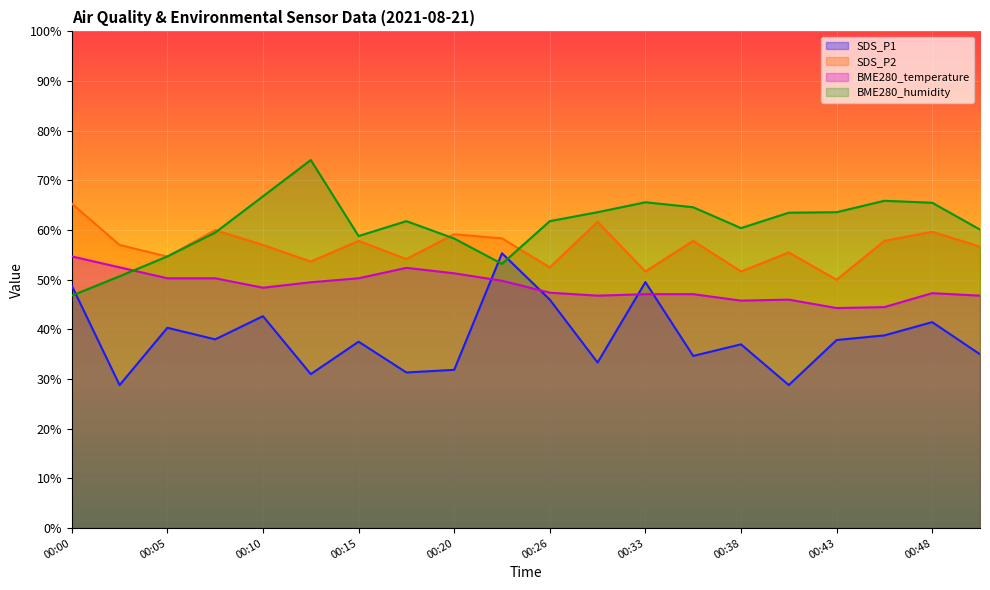

Is it true that SDS_P1 equals 41.5 at 00:48?

True